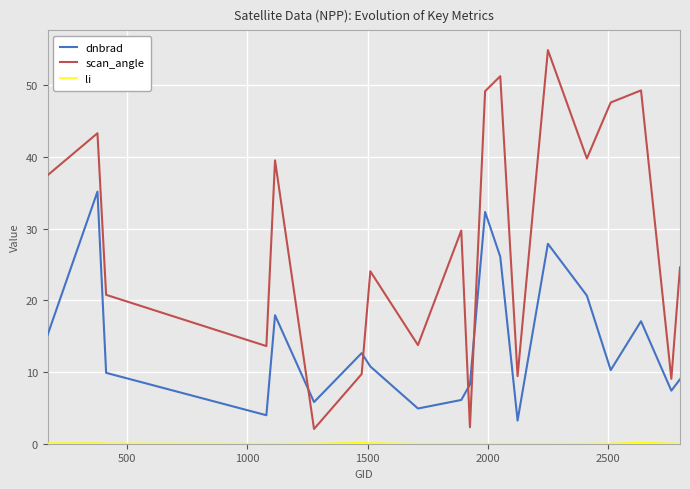

Which series has the largest range (max minus min)?

scan_angle